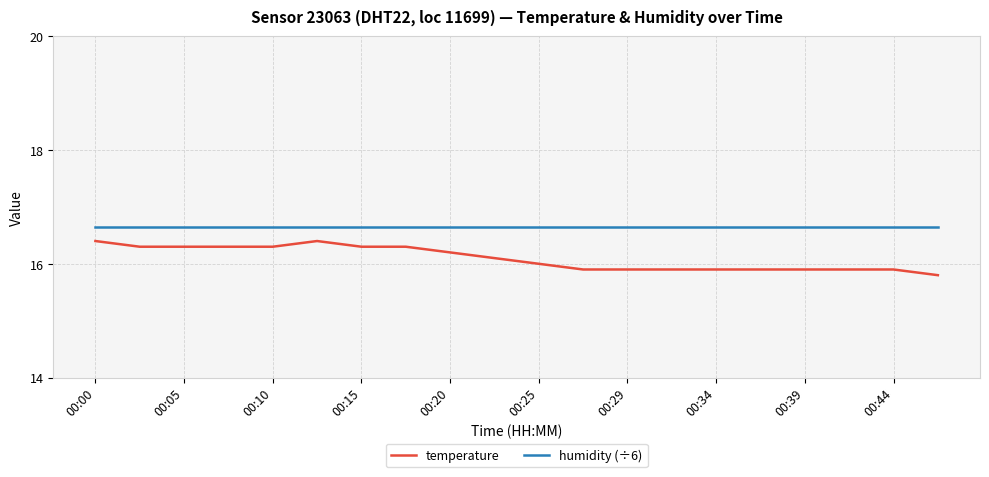

List the series in order of their overall mean, highest first.

humidity (÷6), temperature